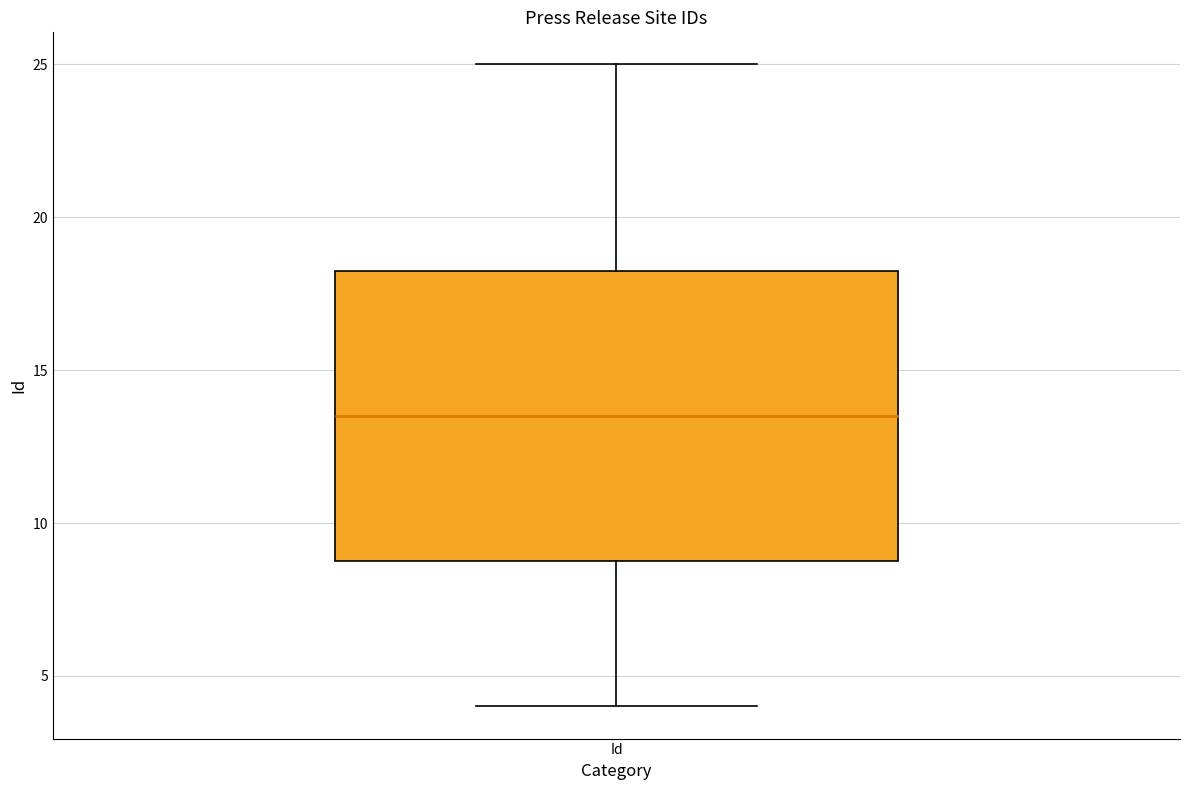

Where does the median line of the box for Id sit on the y-axis? The values are not printed on the chart, so give them approximately, as read against the axis.

13.5